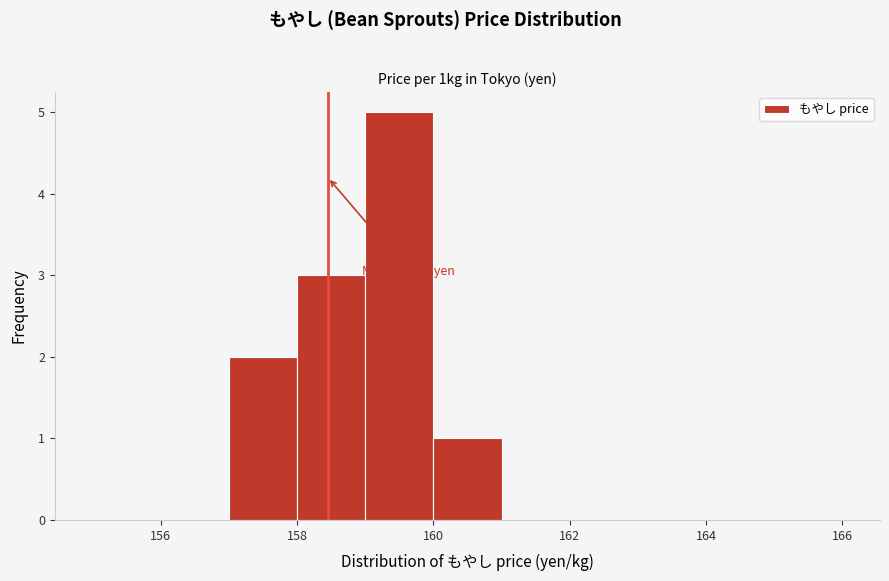

Over which range of the x-axis is the bar tallest?

159 to 160